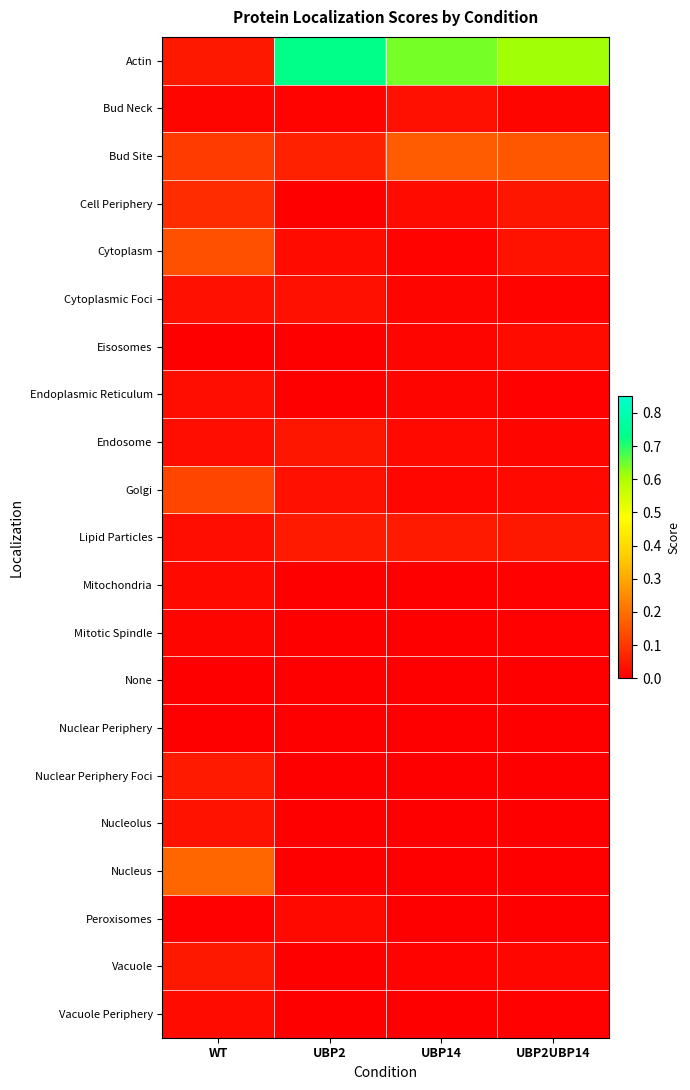

What is the spread (max minus min) of values at UBP2?

0.7